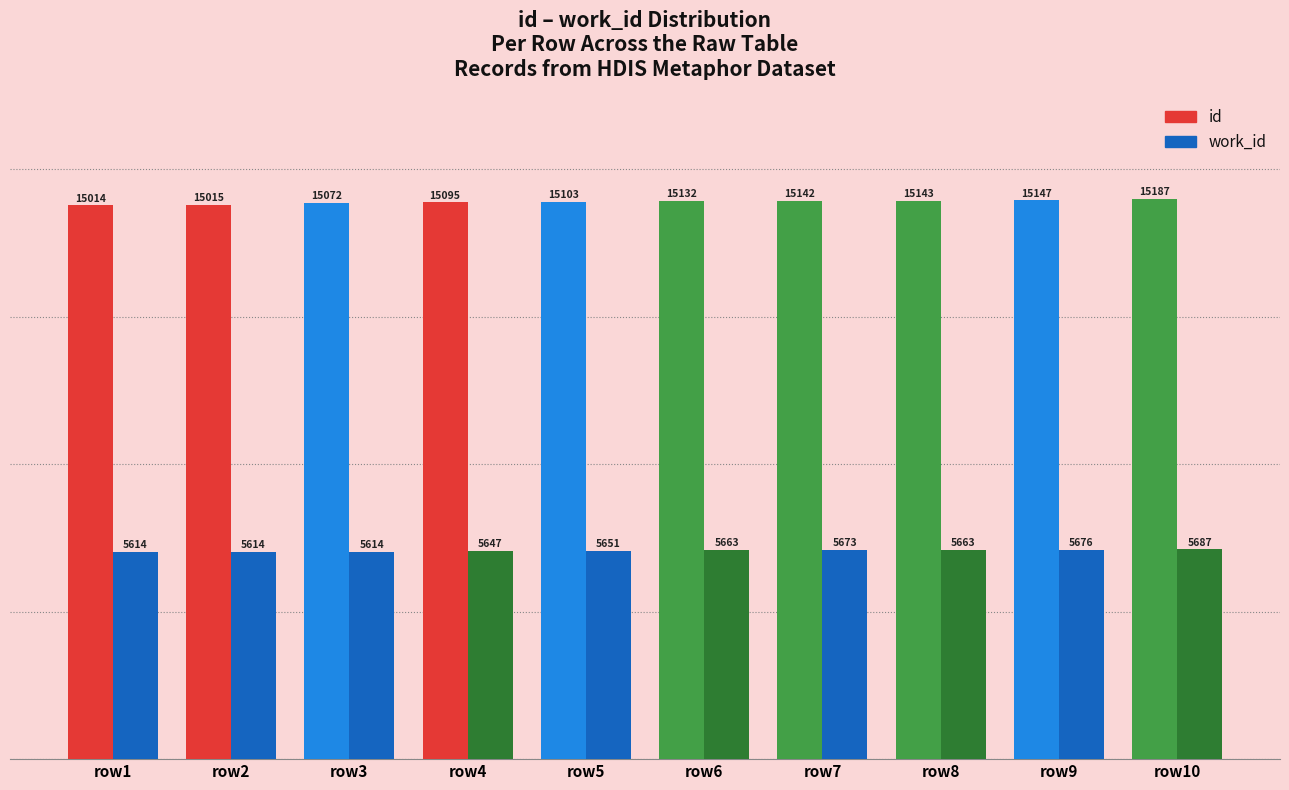

What is the sum of all work_id values?

56502